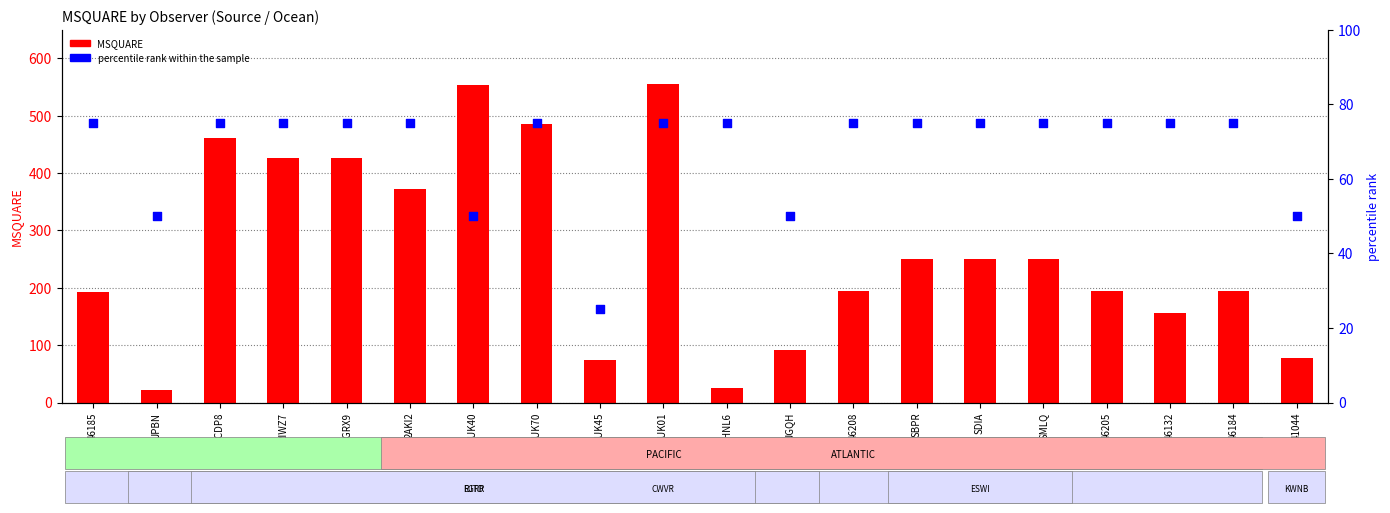

What are all the series names shown in the legend?

MSQUARE, percentile rank within the sample